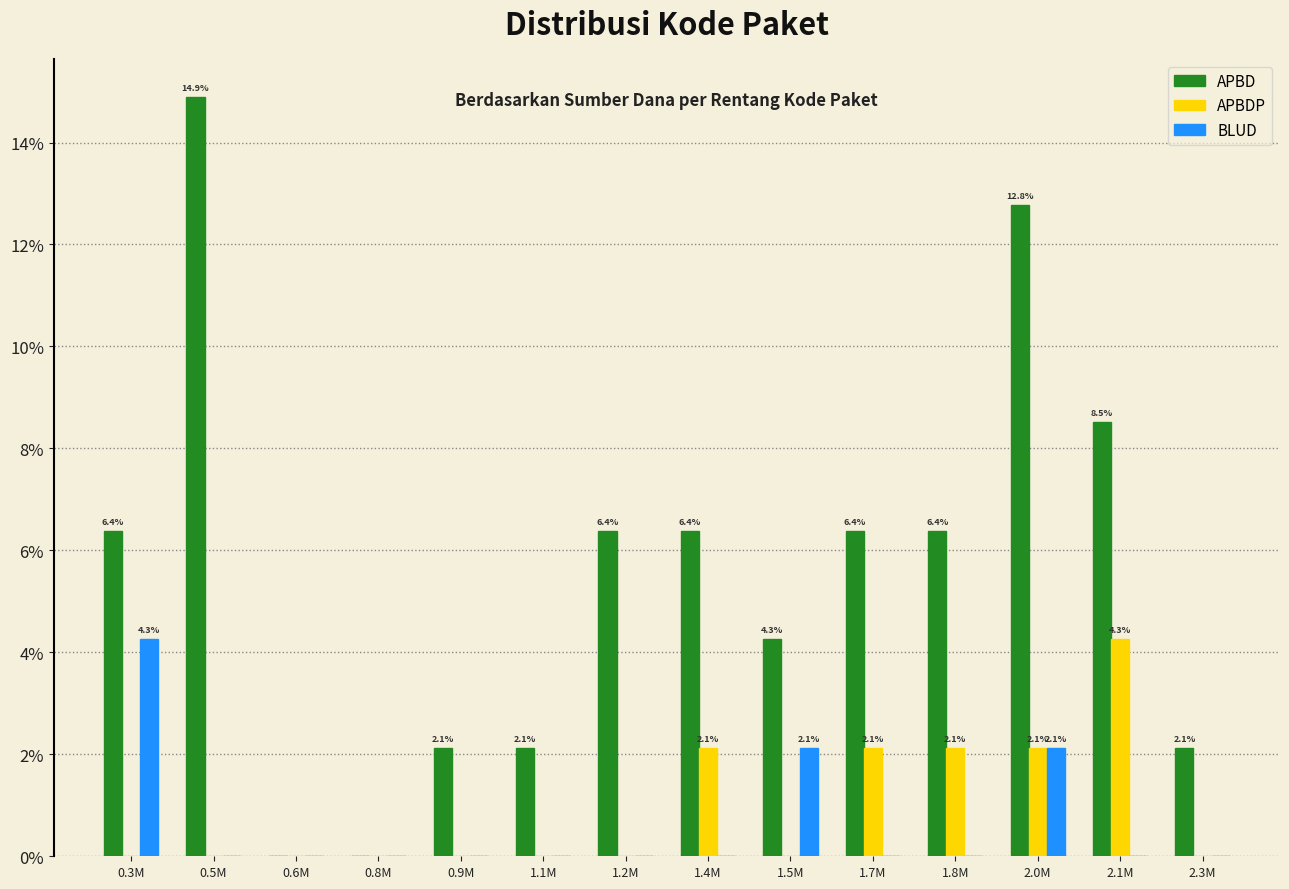

At which label does BLUD reach its peak?

0.3M